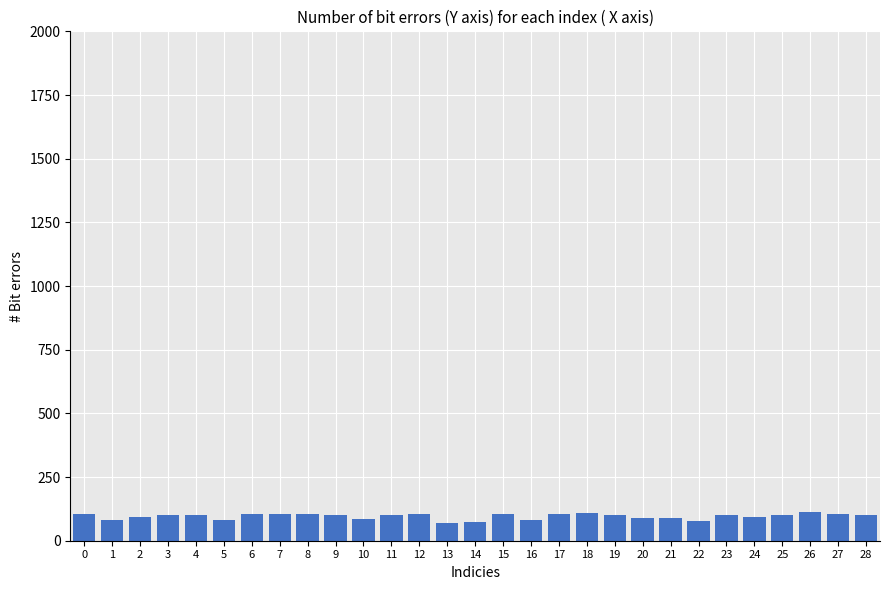

What is the difference between the second highest and minimum values?

40.3